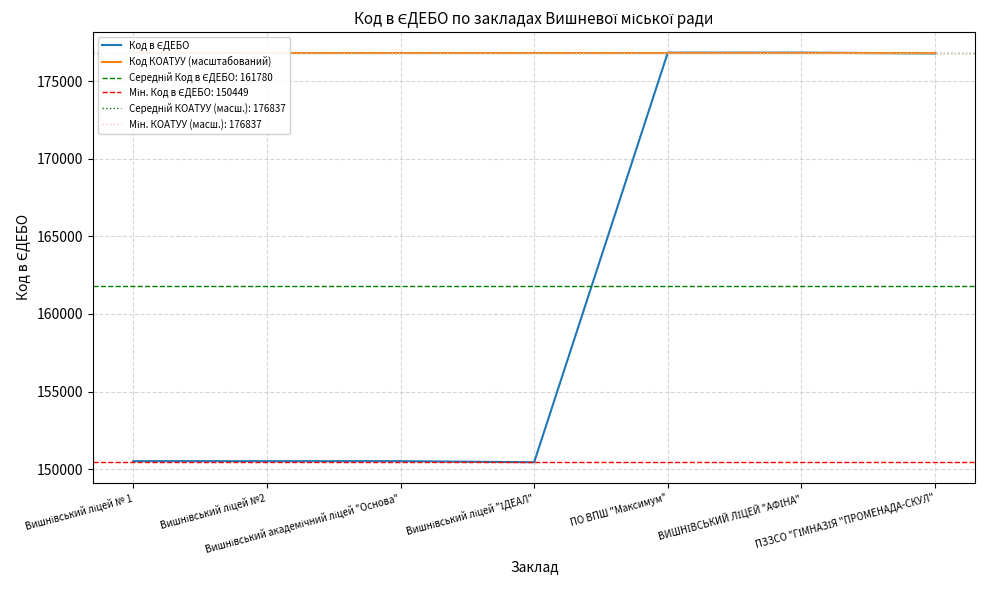

Count the number of categories in the chart.

7